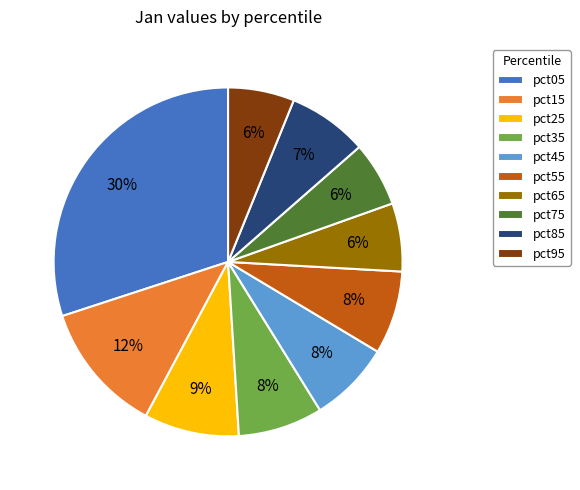

What is the largest slice in the pie chart?

pct05